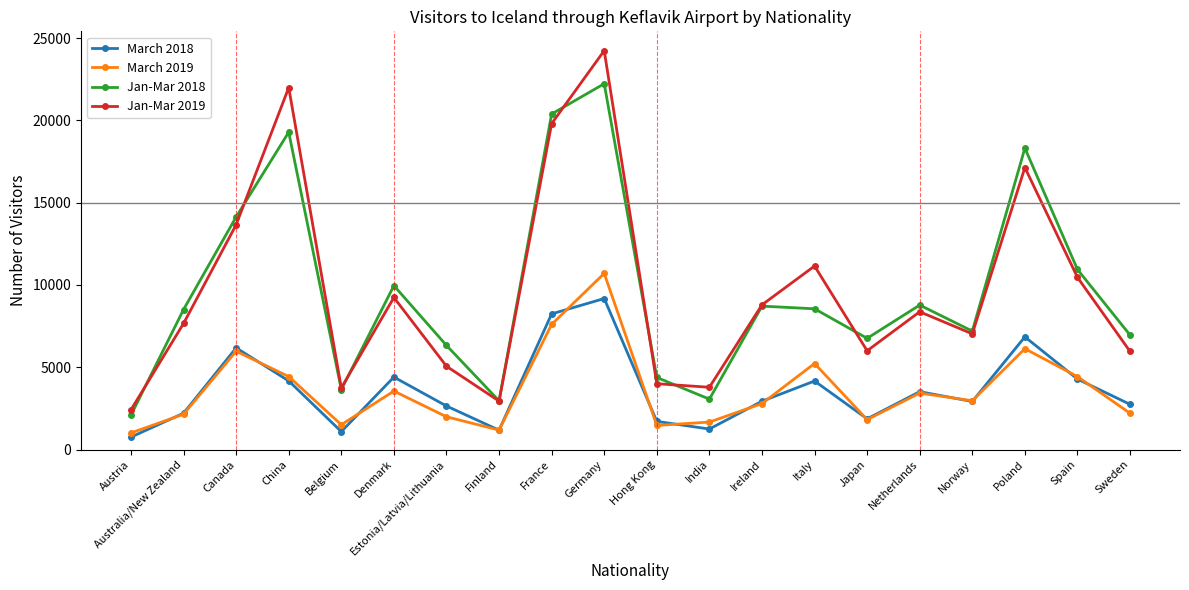

Is it true that Jan-Mar 2018 equals 3349 at Sweden?

False